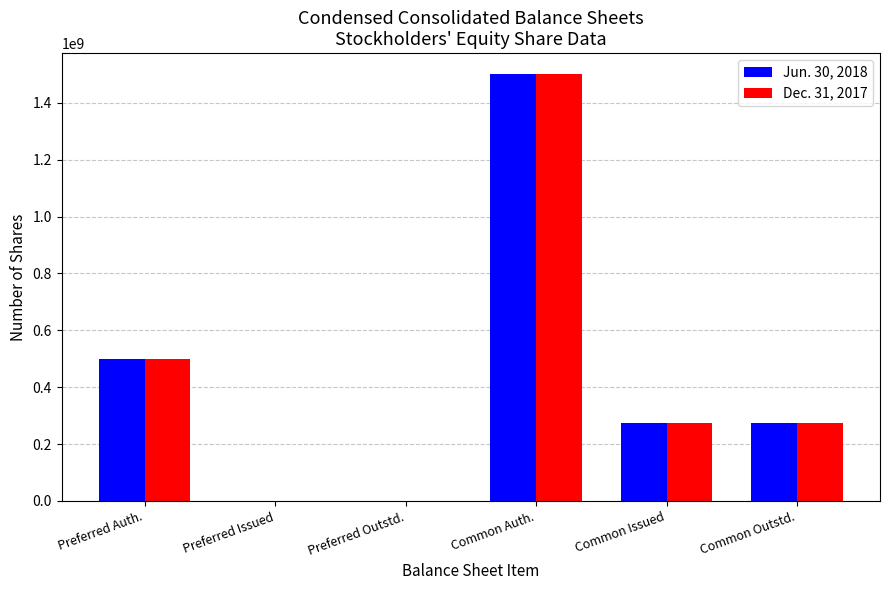

Reading left to right, extract all data points from this chart.

Jun. 30, 2018: 500000000	0	0	1500000000	272459000	272459000
Dec. 31, 2017: 500000000	0	0	1500000000	274255000	274255000